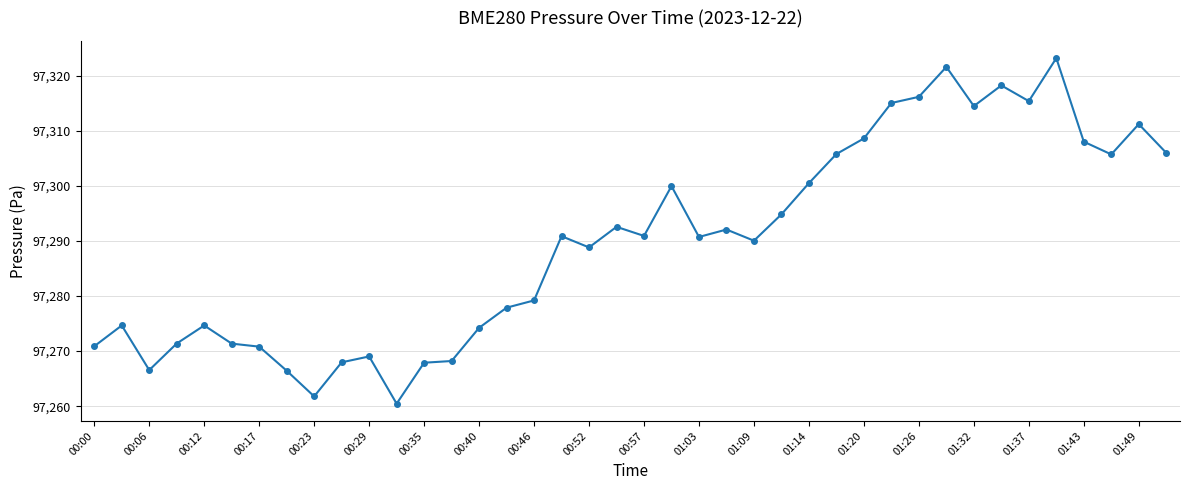

What is the average value?

97289.9